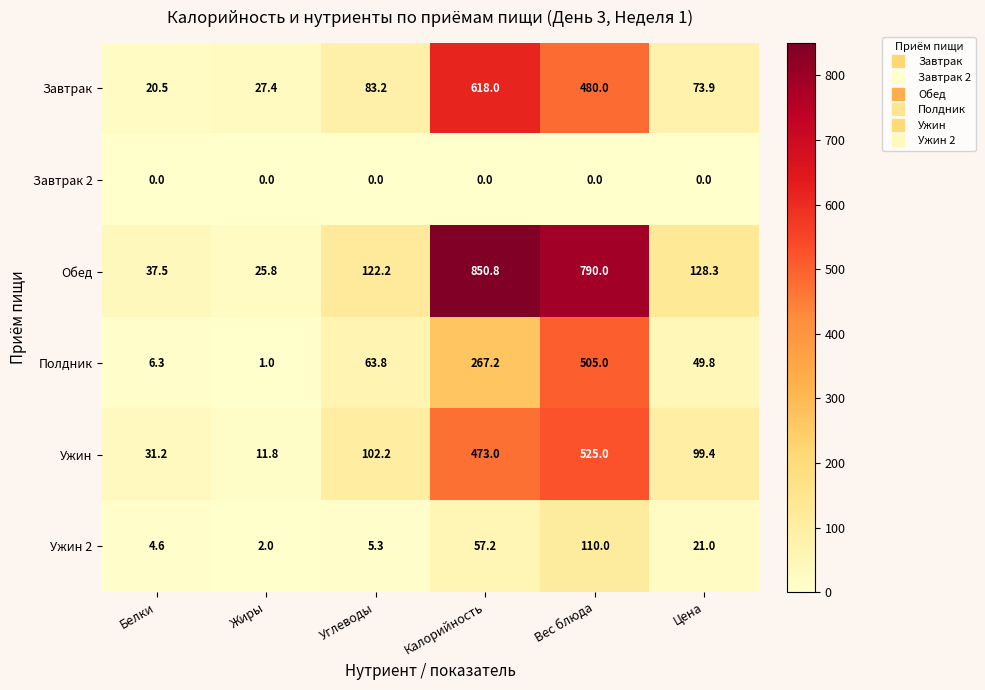

The Завтрак series shows 27.4 at Жиры. True or false?

True